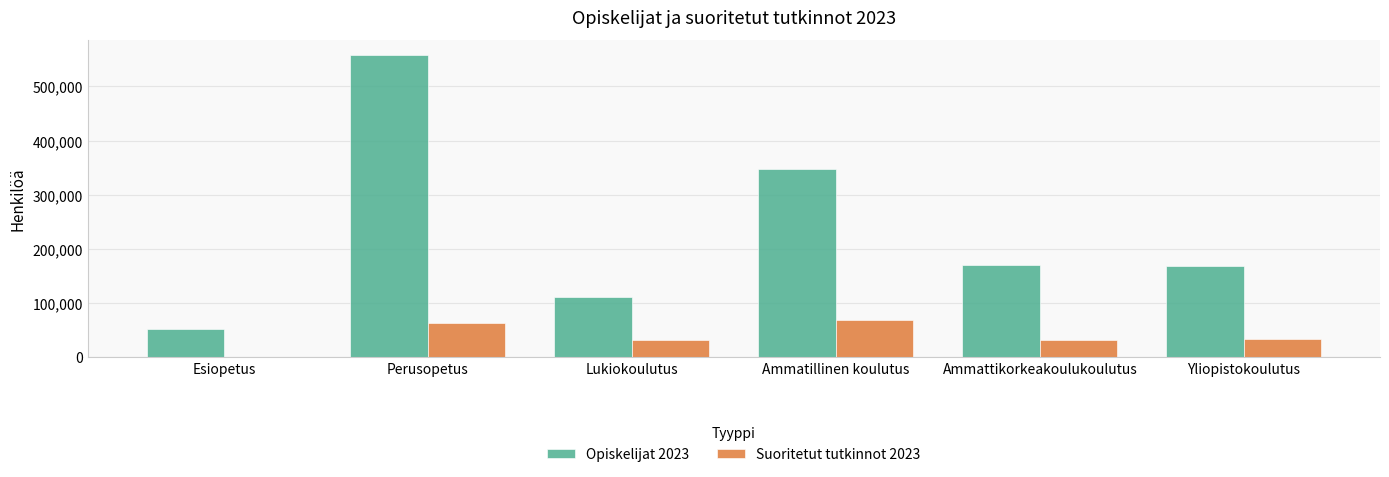

What are all the series names shown in the legend?

Opiskelijat 2023, Suoritetut tutkinnot 2023